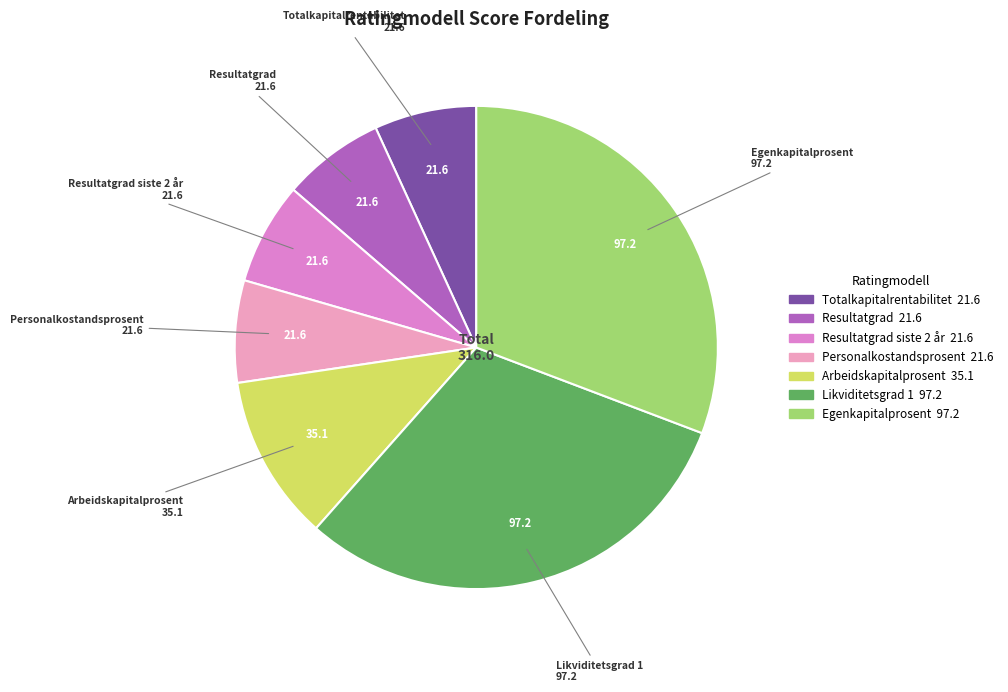

To the nearest percent, what is the difference between the largest and smallest slice percentages?

24%